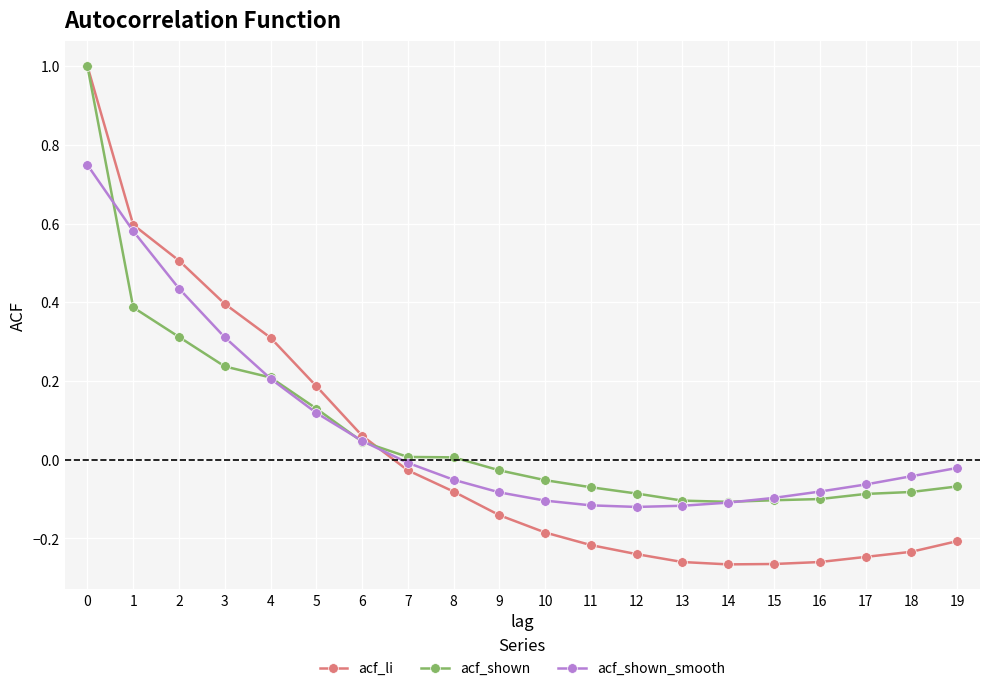

Does the chart display data point markers on the line(s)?

Yes